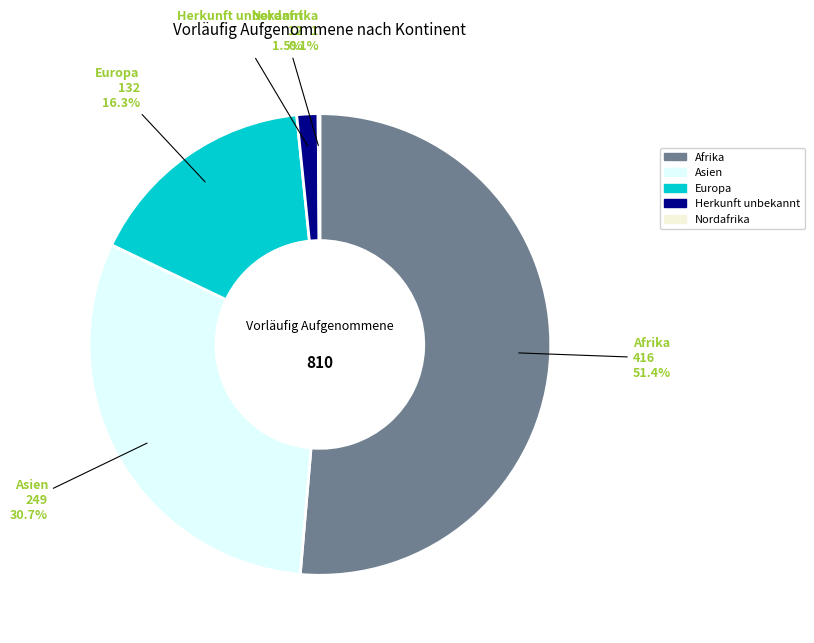

Is it true that Afrika is 58% of the pie?

False